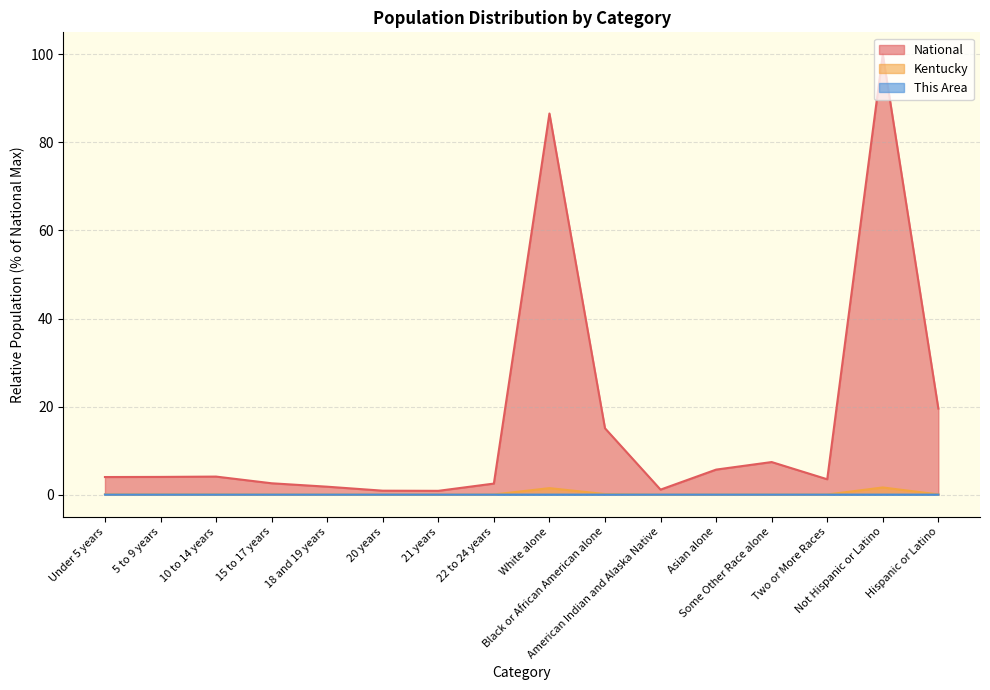

True or false: Kentucky has more than 1 points higher than both neighbors.

True